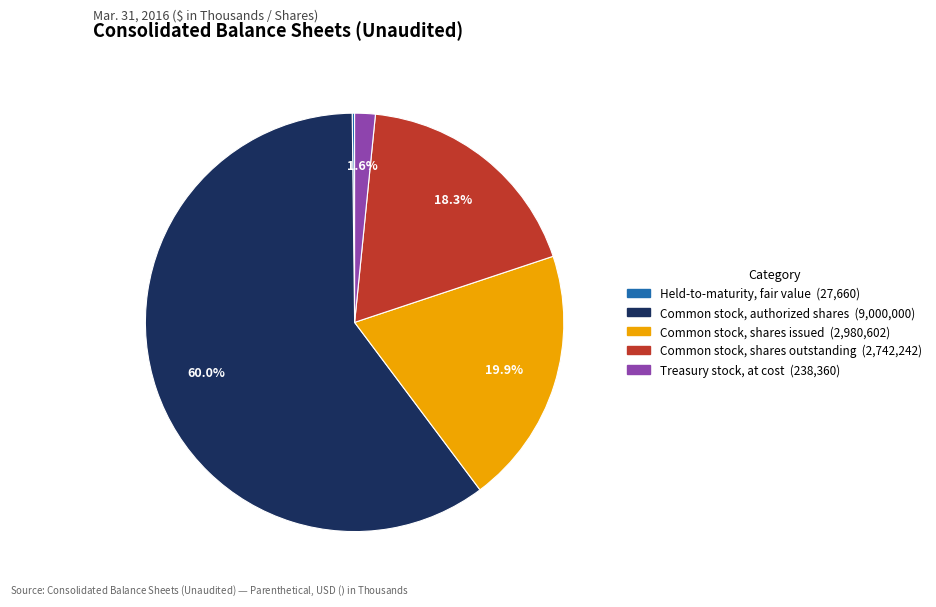

Is Treasury stock, at cost the majority of the pie?

No